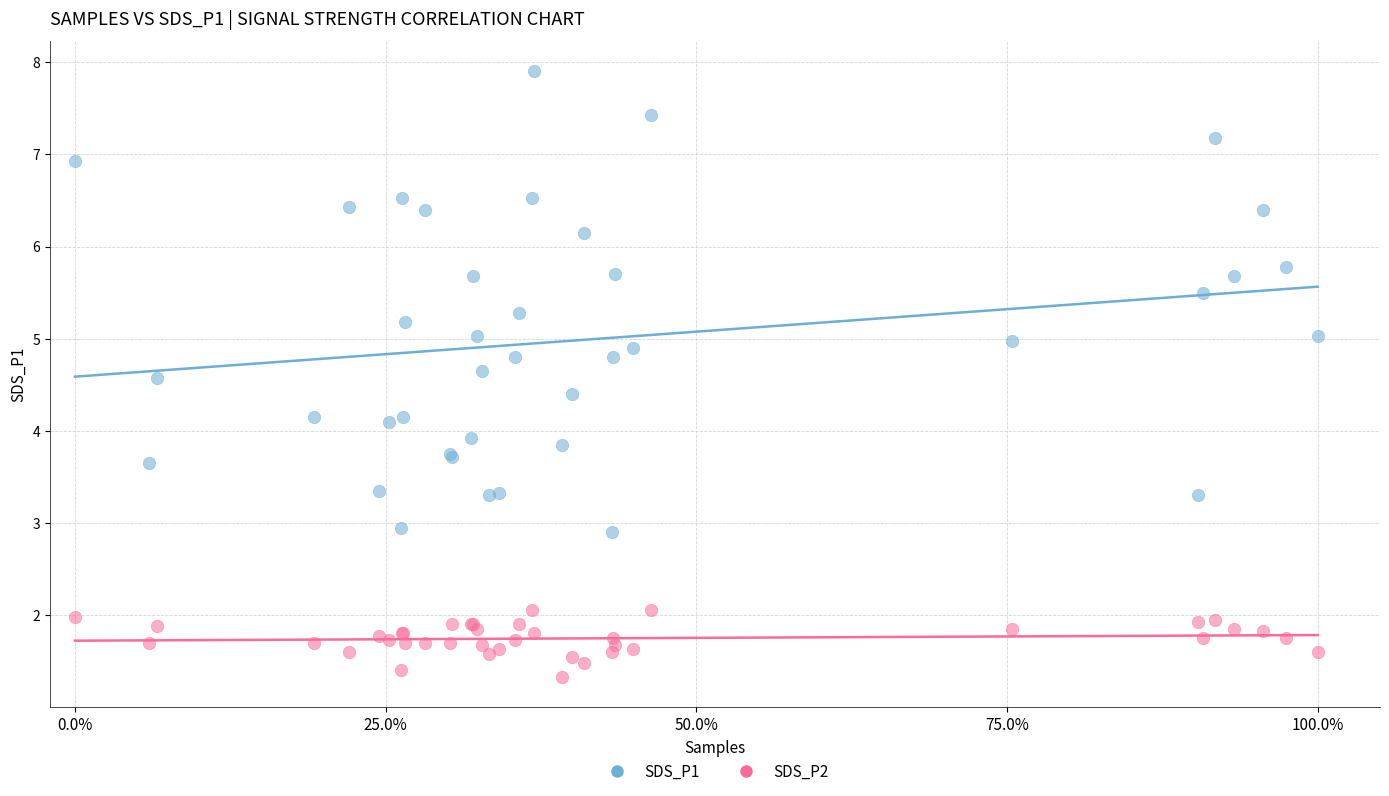

What is the X range (max minus min) for the scatter plot?

1.0